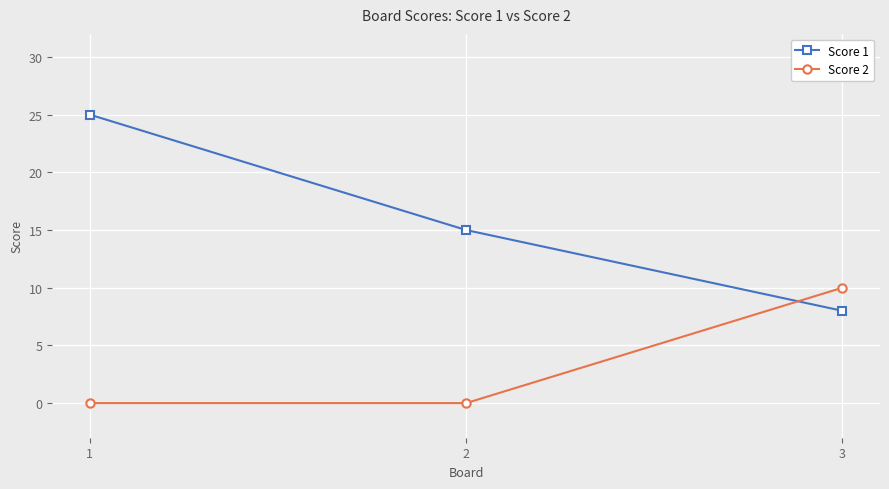

Reading left to right, extract all data points from this chart.

Score 1: 1=25	2=15	3=8
Score 2: 1=0	2=0	3=10